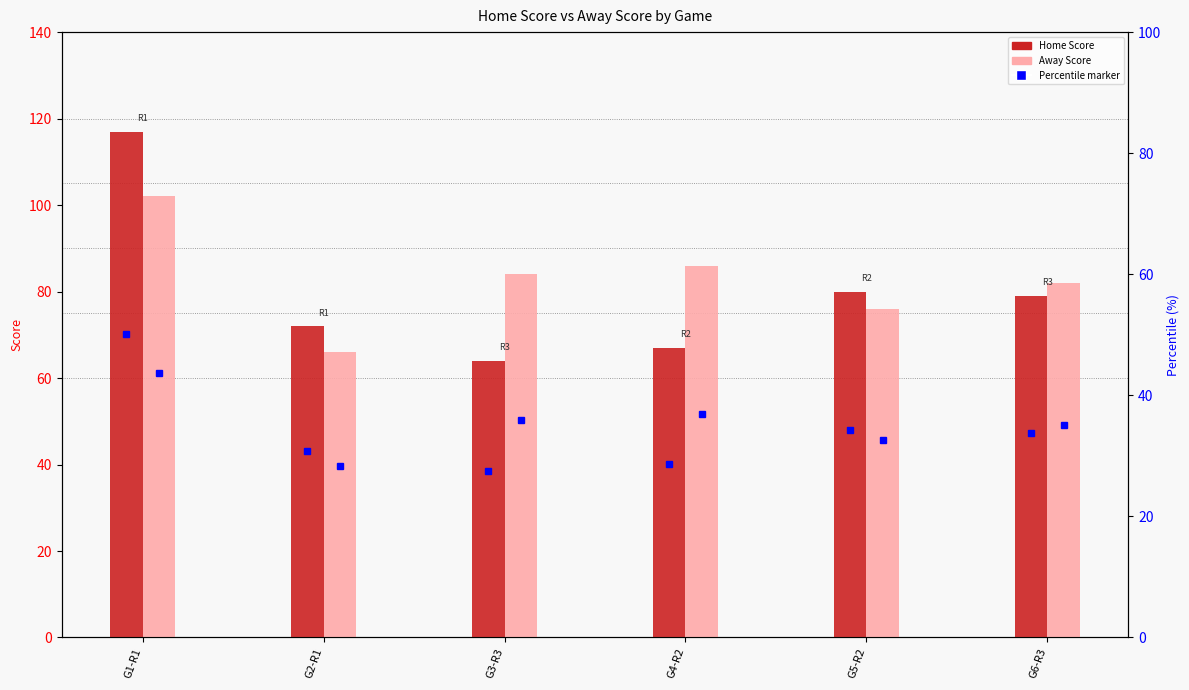

Between G5-R2 and G6-R3, which series saw the biggest shift?

Away Score